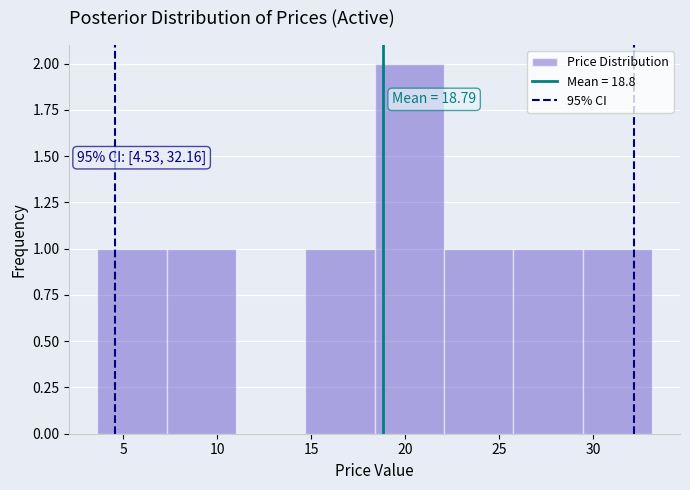

Which range on the x-axis has the tallest bar?

18.5 to 22.0